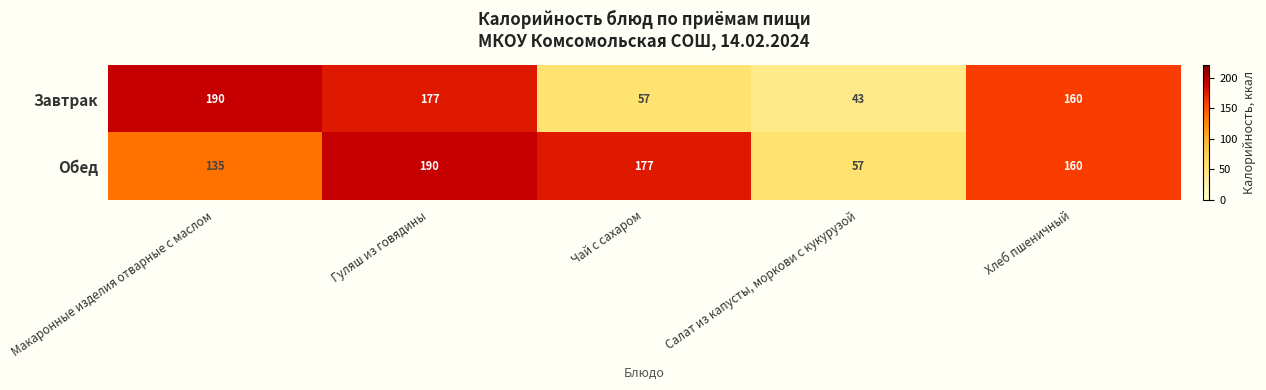

Which series has the widest spread of values?

Завтрак